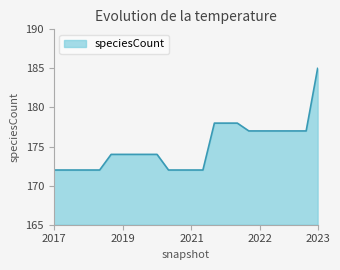

What is the maximum value shown in the chart?

185